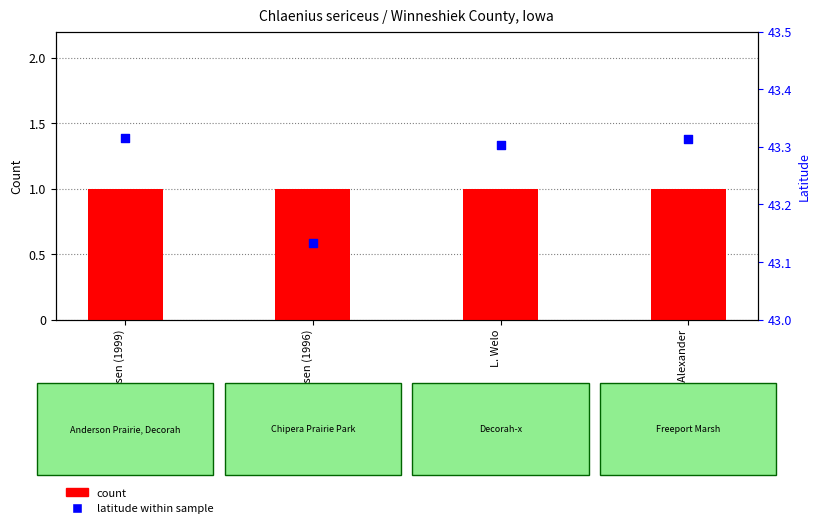

Is the value of latitude at L. Welo greater than the value of count at Kirk J. Larsen (1996)?

Yes